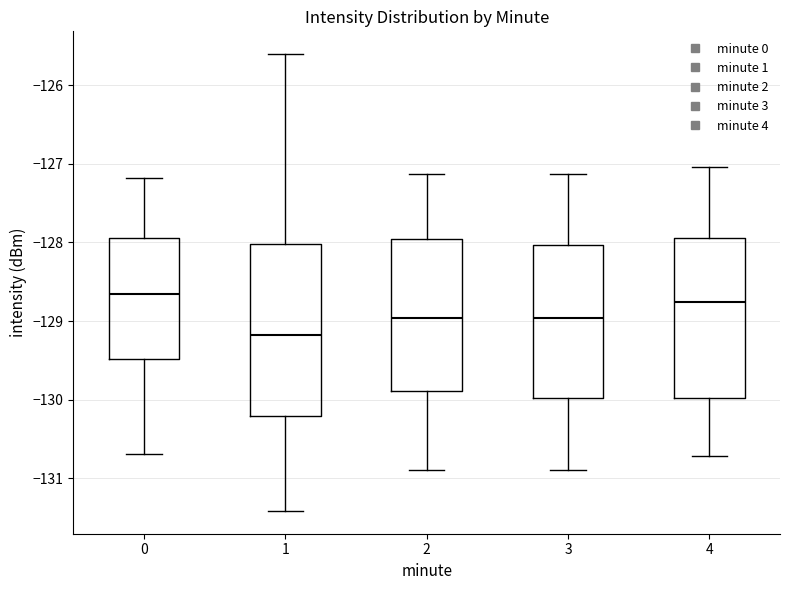

Reading left to right, transcribe this box plot: for each box, give where its median line is, the range the box spans, and where its two whiskers end, as read against the y-axis. The values are not printed on the chart, so give them approximately, as read against the axis.

0: median -128.7, box -129.5 to -127.9, whiskers -130.7 to -127.2
1: median -129.2, box -130.2 to -128.0, whiskers -131.4 to -125.6
2: median -129.0, box -129.9 to -128.0, whiskers -130.9 to -127.1
3: median -129.0, box -130.0 to -128.0, whiskers -130.9 to -127.1
4: median -128.8, box -130.0 to -127.9, whiskers -130.7 to -127.0